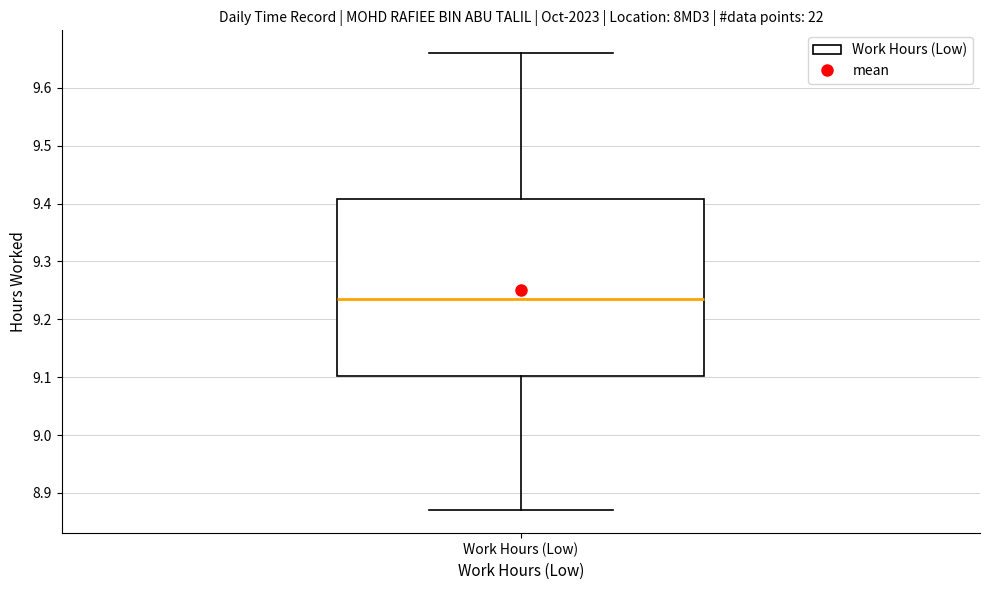

Read this box plot against the y-axis: the position of the median line, the range covered by the box, and the ends of both whiskers. The values are not printed on the chart, so give them approximately, as read against the axis.

median 9.24, box 9.10 to 9.41, whiskers 8.87 to 9.66